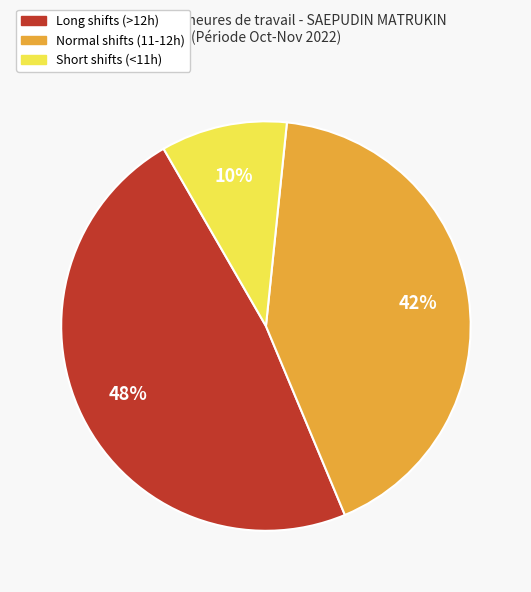

Combined, do Long shifts (>12h) and Short shifts (<11h) account for over 50%?

Yes